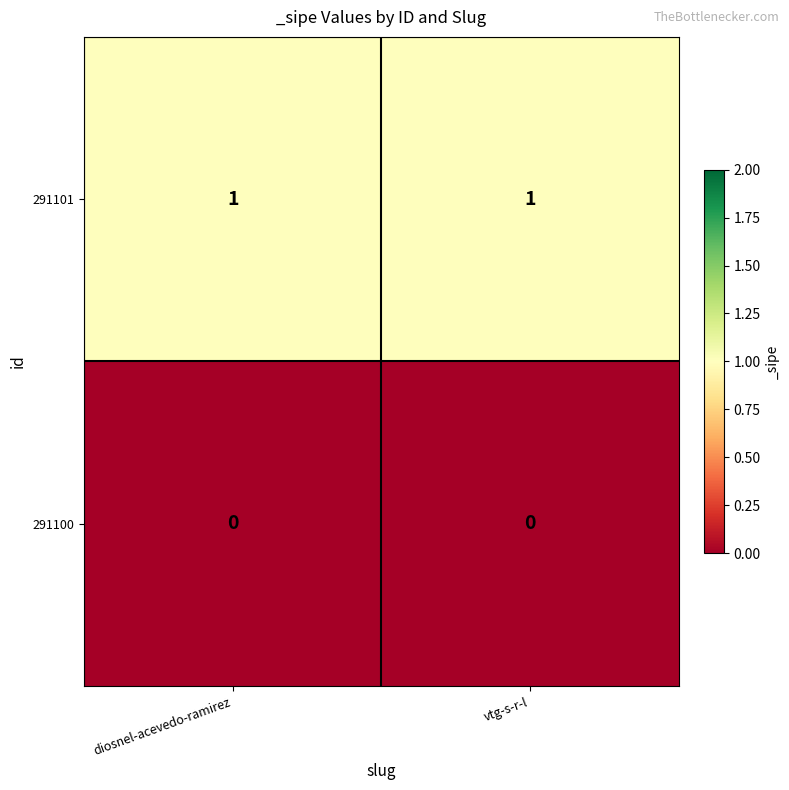

List the series in order of their overall mean, lowest first.

291100, 291101